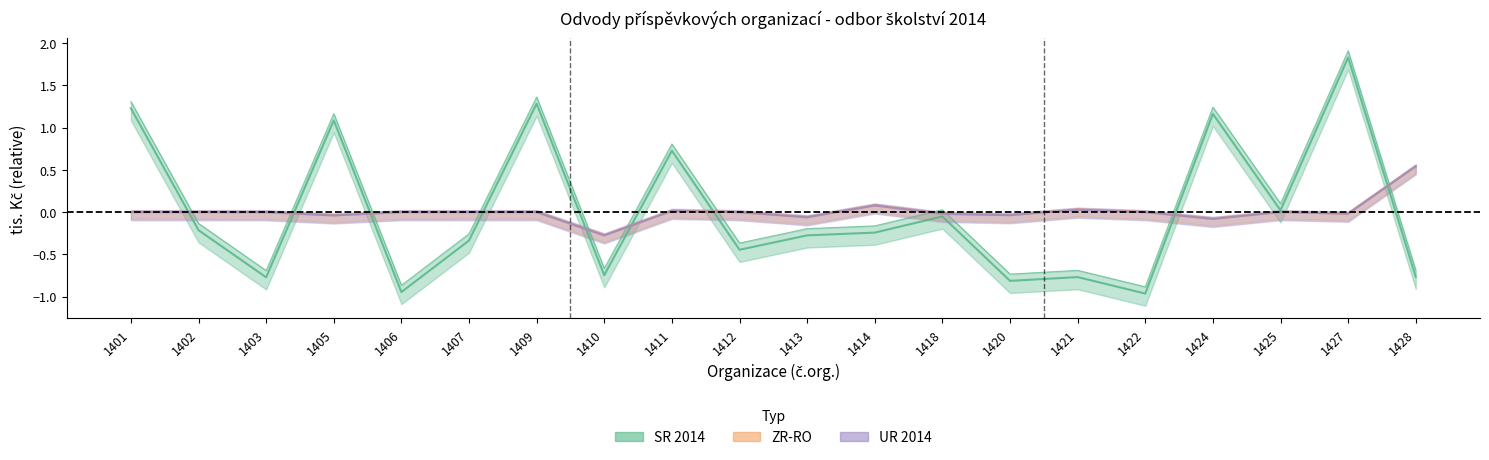

How many data points does each series have?

20